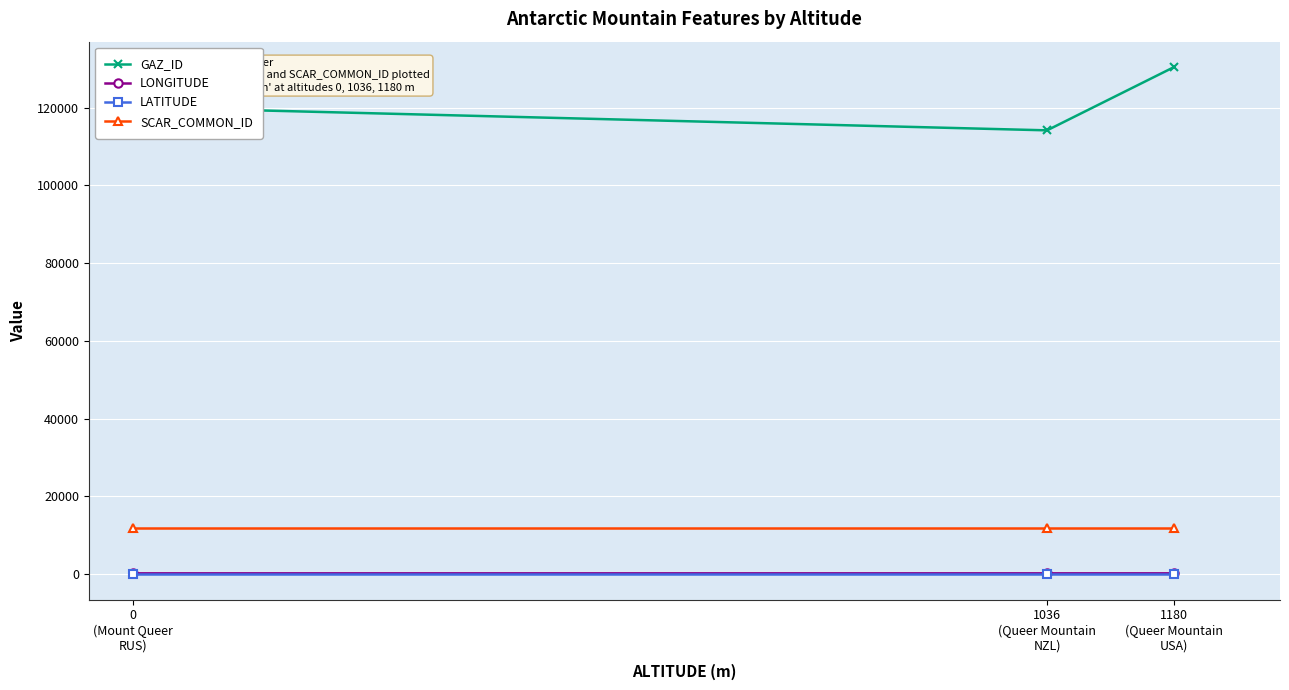

Which series has the widest spread of values?

GAZ_ID